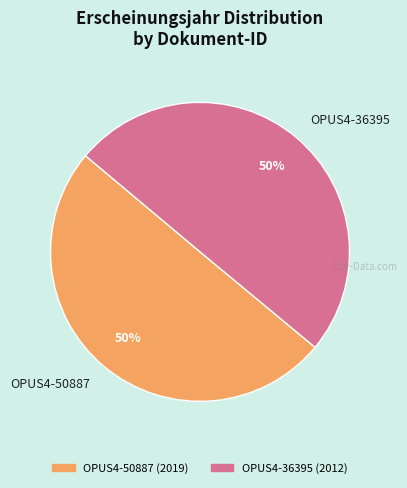

Do OPUS4-50887 and OPUS4-36395 together represent more than half of the pie?

Yes